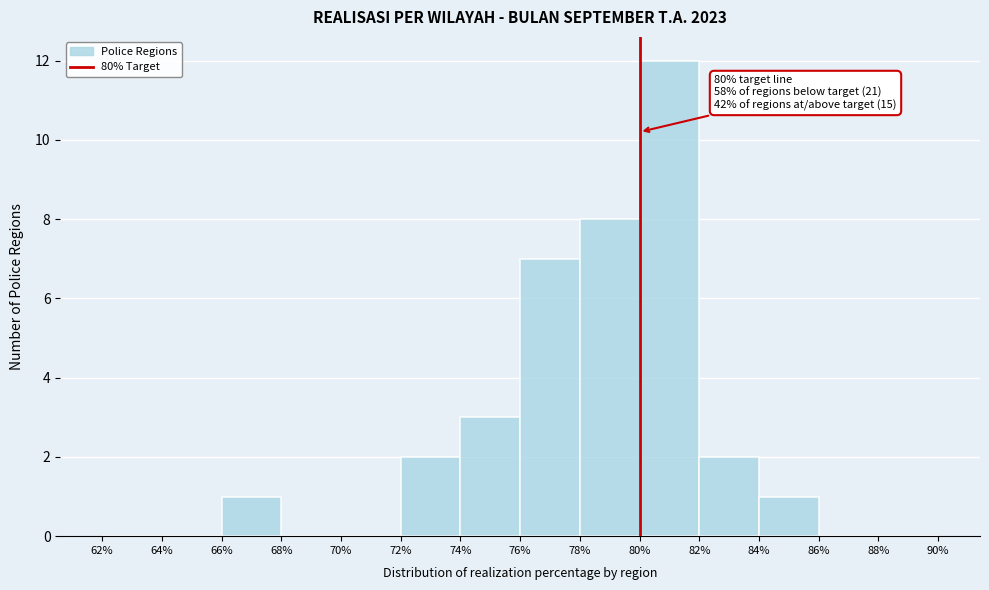

Reading right to left, transcribe all the data shown in this chart.

88%=0	86%=0	84%=1	82%=2	80%=12	78%=8	76%=7	74%=3	72%=2	70%=0	68%=0	66%=1	64%=0	62%=0